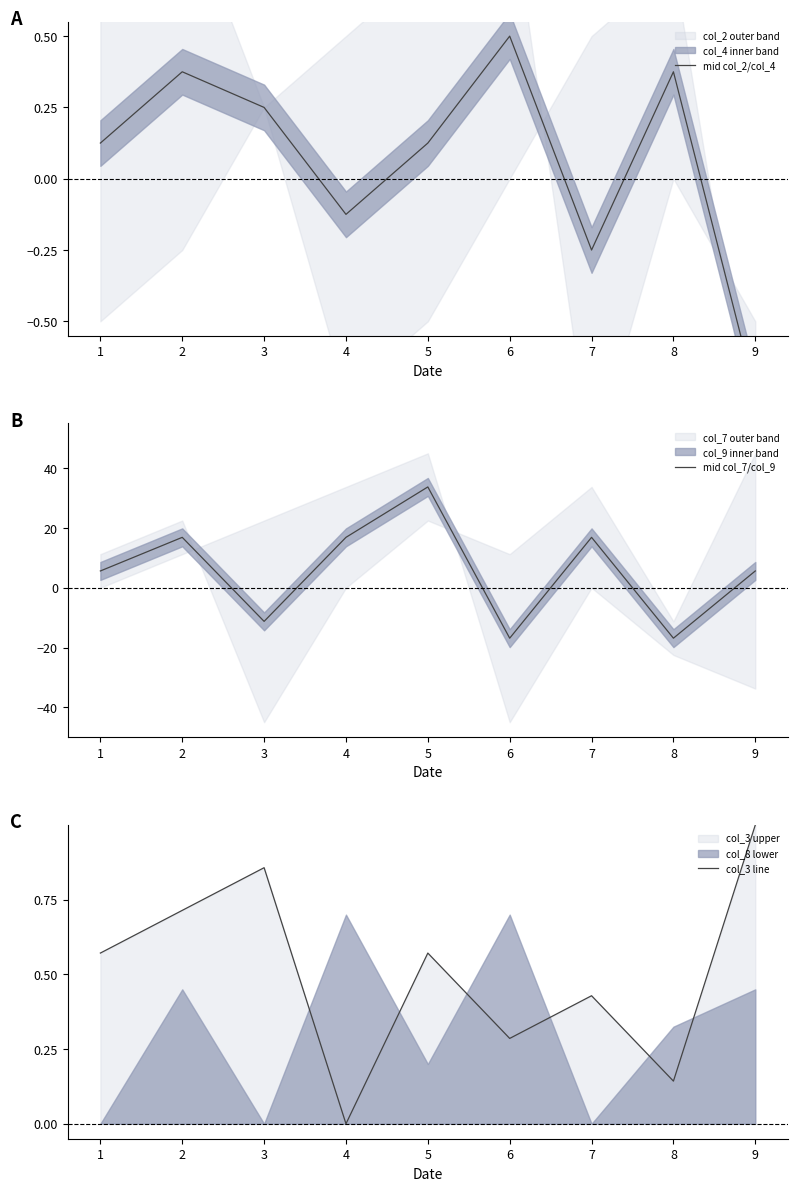

How many values in the mid col_7/col_9 series are below 5?

3